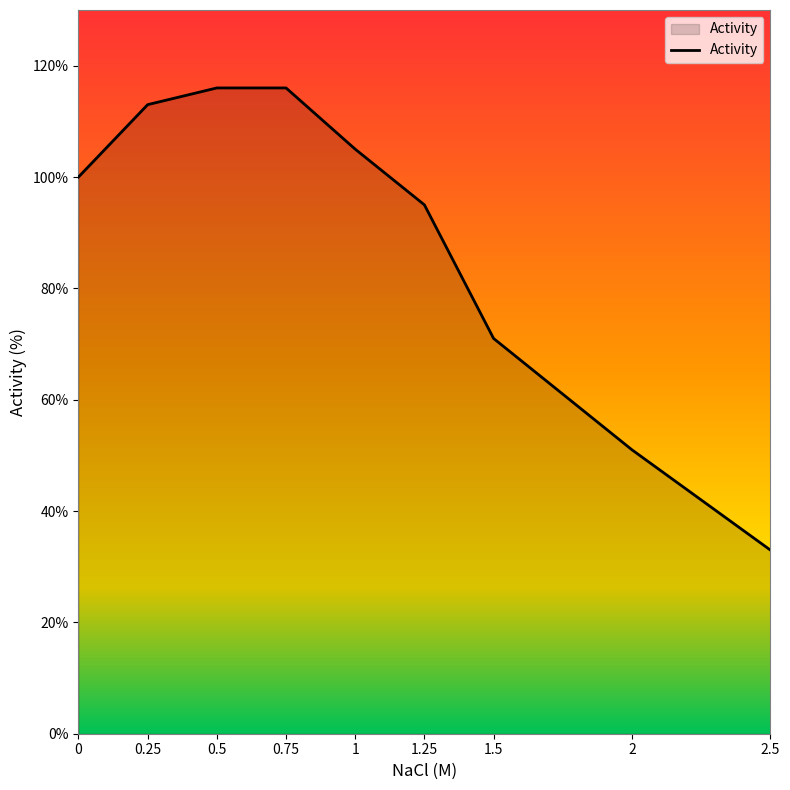

What position from the left is 1?

5